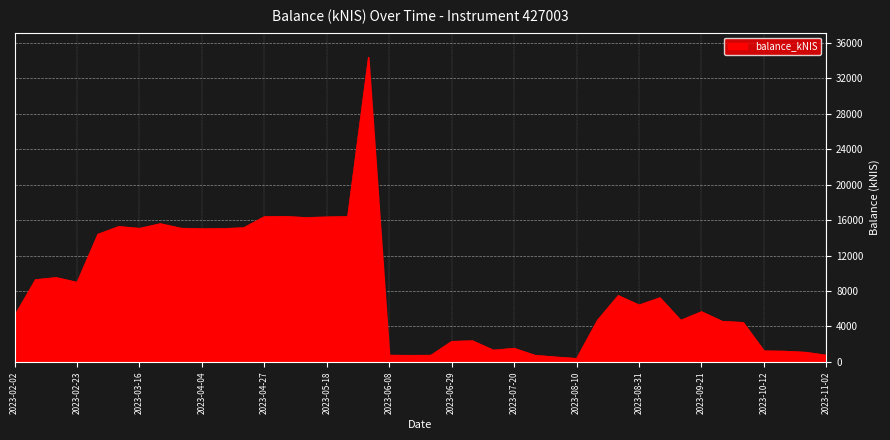

What is the sum of all values?

331285.5